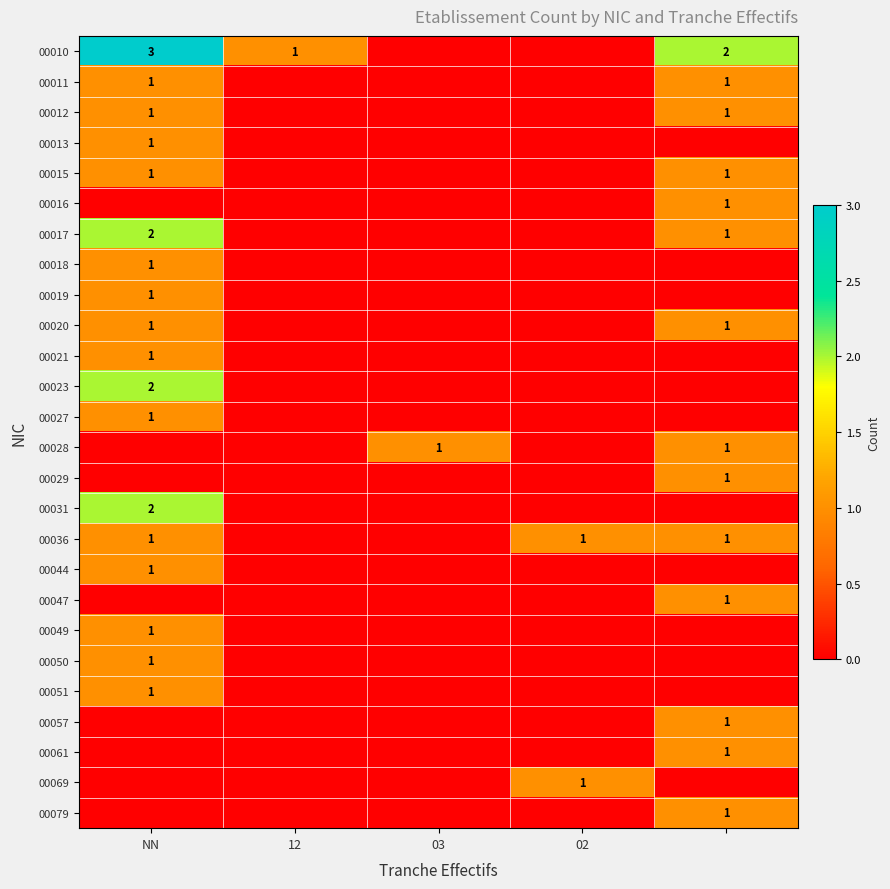

The 00031 series shows 4 at NN. True or false?

False